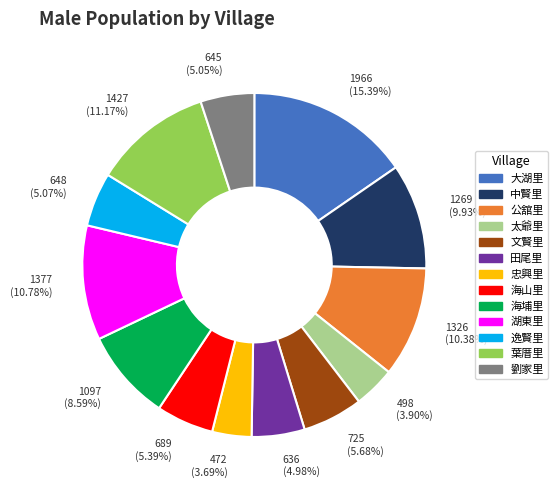

Between 湖東里 and 海山里, which is larger?

湖東里